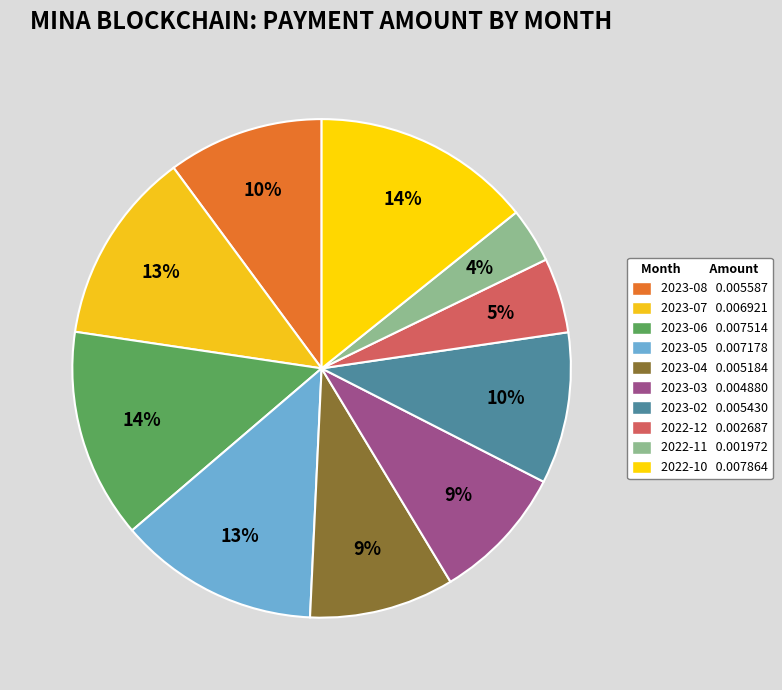

The 2023-06 slice represents 14% of the pie. True or false?

True